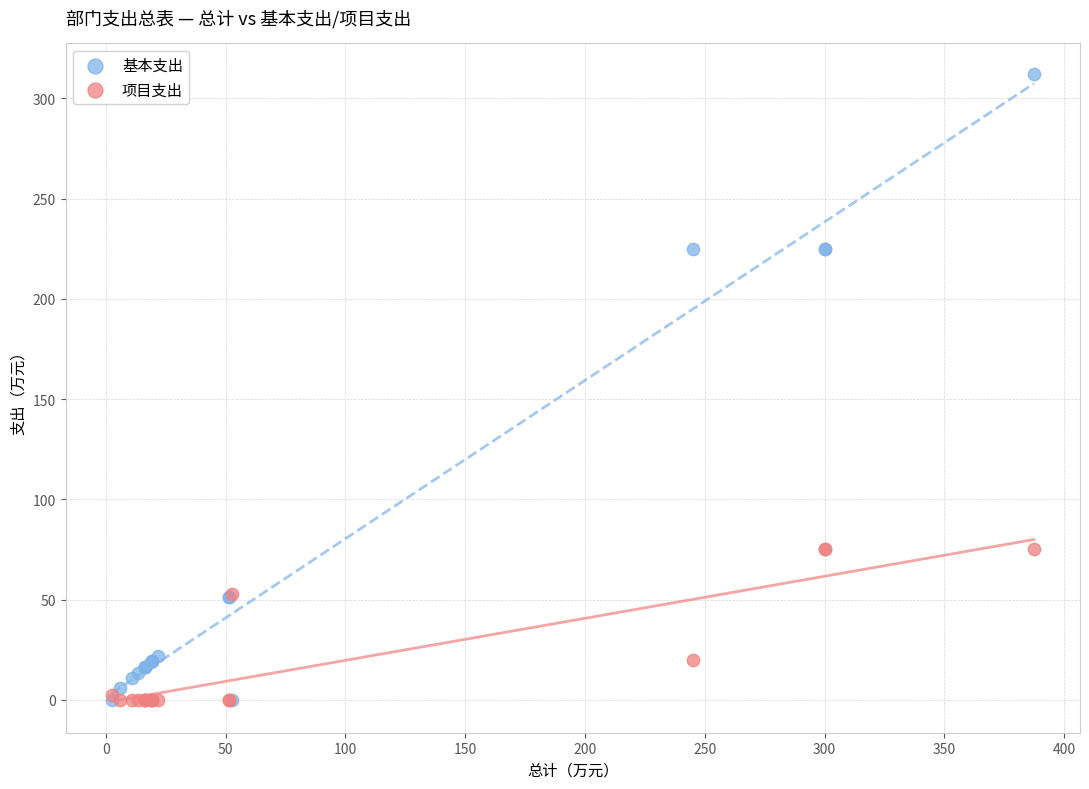

Which series reaches the maximum Y coordinate?

基本支出